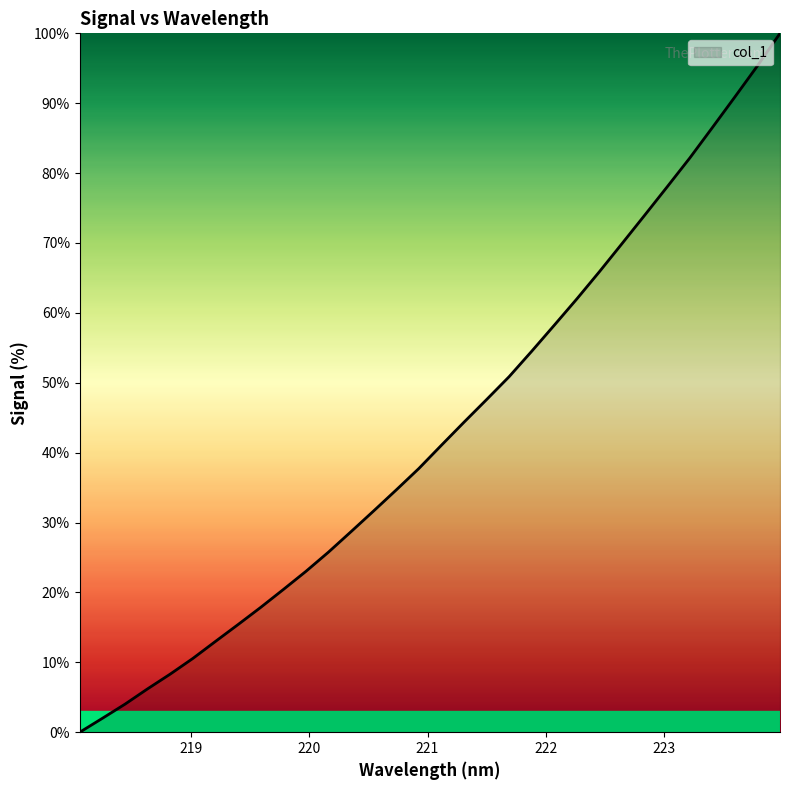

What is the difference between the maximum and minimum values?

100.0